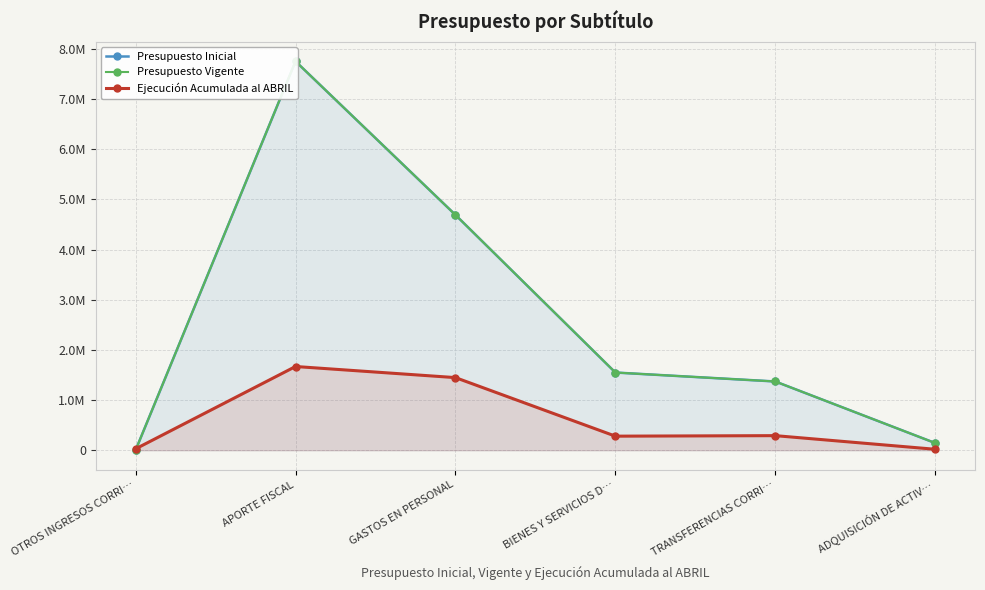

Does the chart have visible grid lines?

Yes